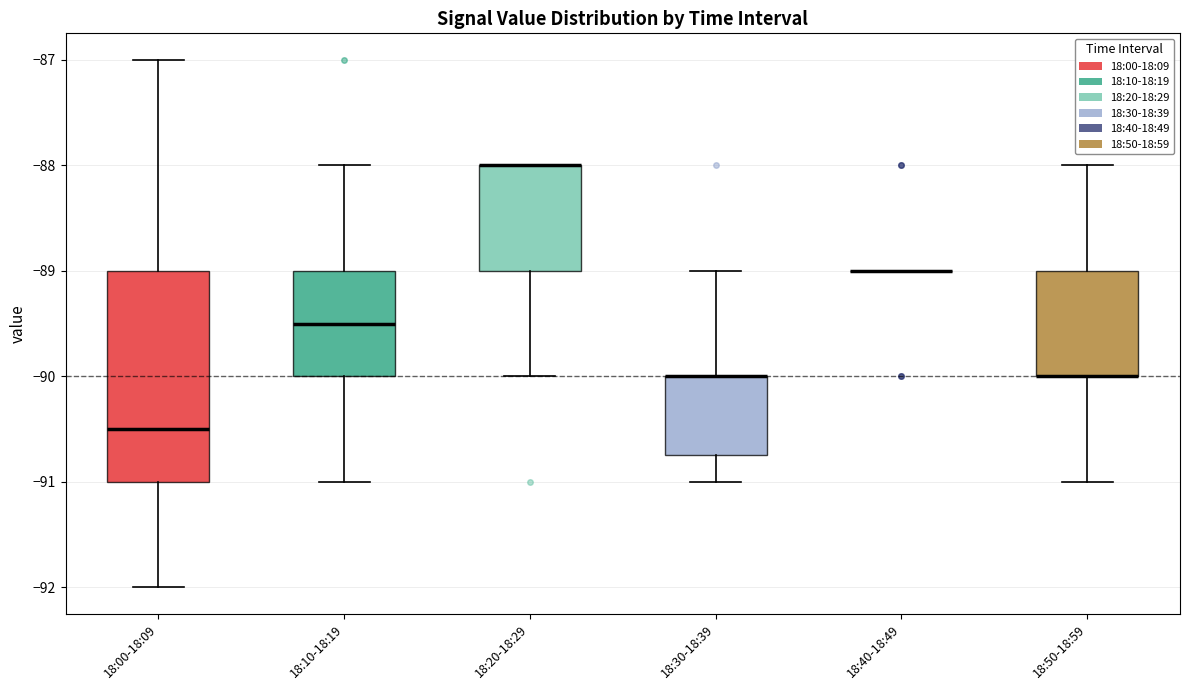

Comparing the boxes themselves (not the whiskers), which one is the tallest?

18:00-18:09